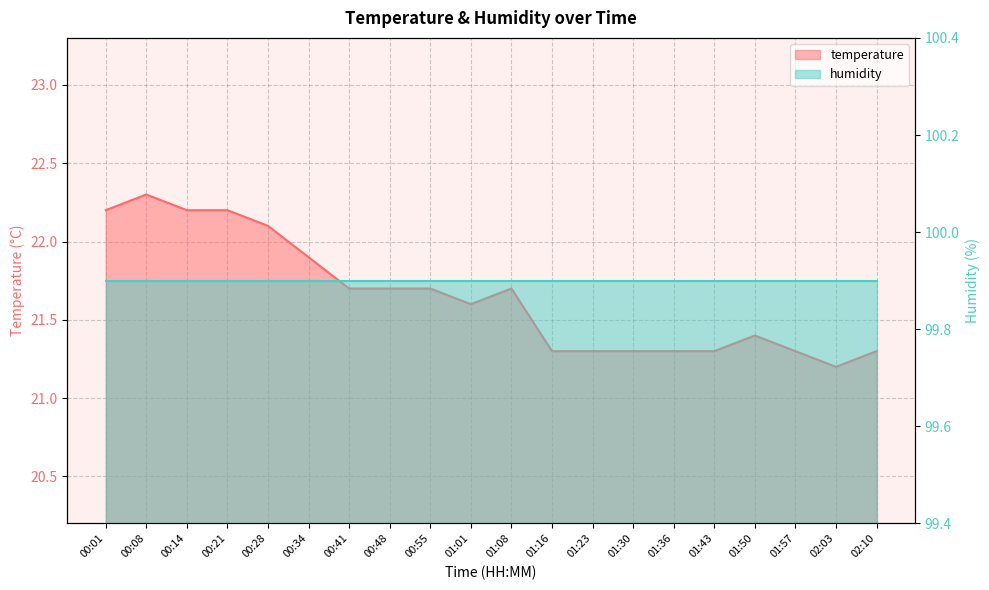

The chart shows a value of 21.4 at 01:50. True or false?

True